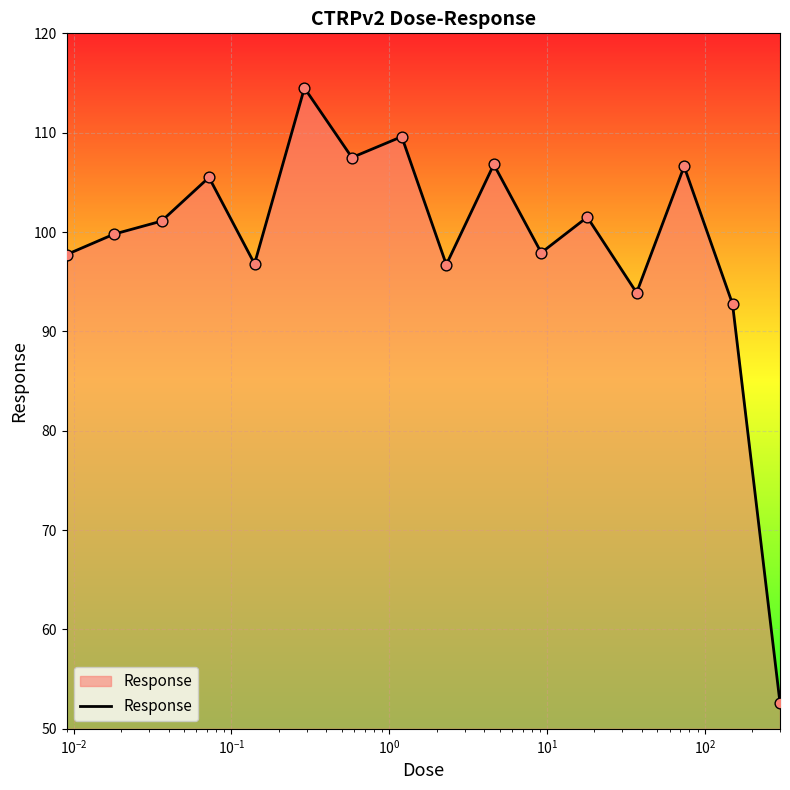

What is the minimum value shown in the chart?

52.6